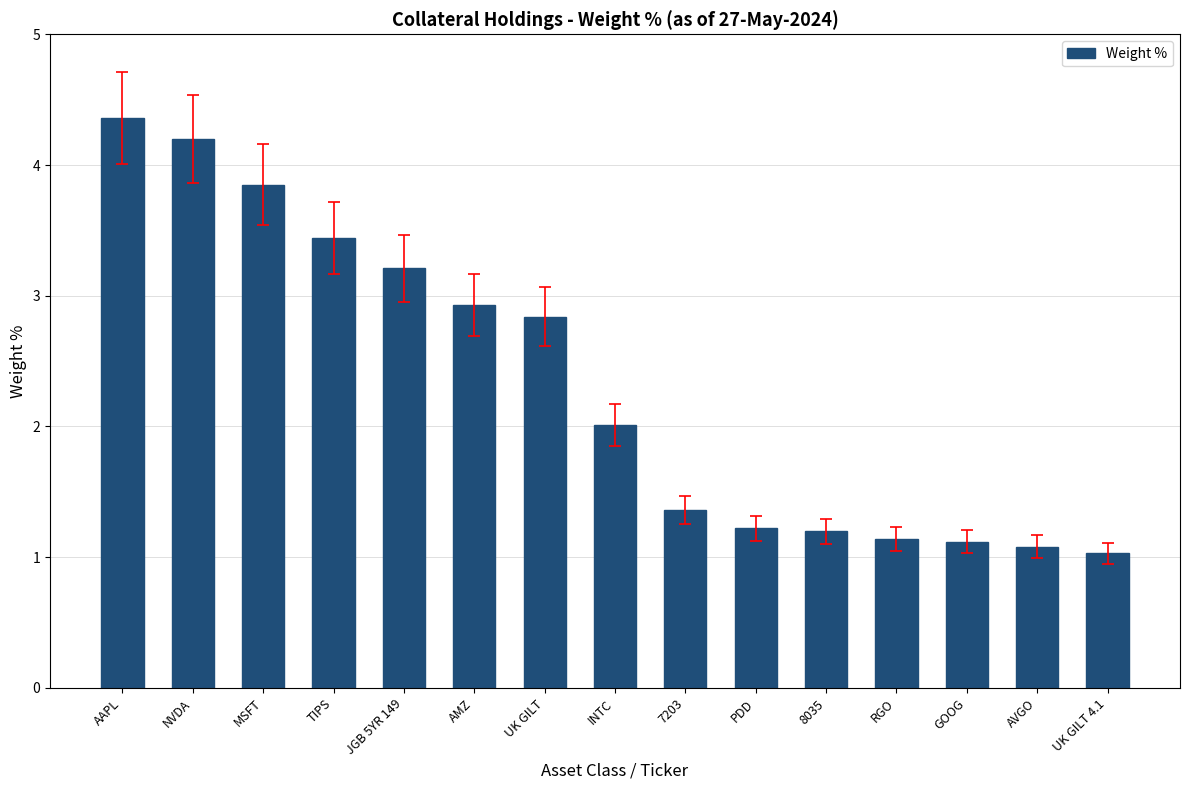

What is the approximate value at INTC?

2.0